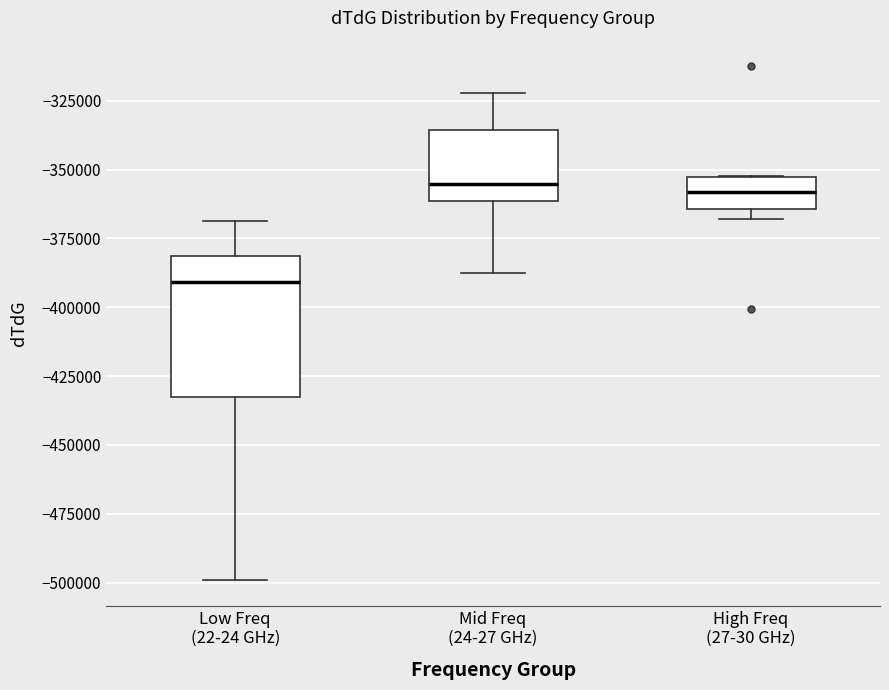

Where is the upper edge of the box for Low Freq (22-24 GHz) on the y-axis? The values are not printed on the chart, so give them approximately, as read against the axis.

-380000